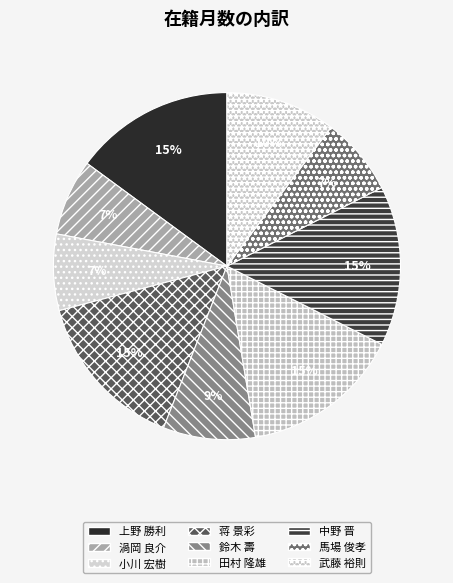

What is the ratio of the value at 小川 宏樹 to the value at 馬場 俊孝?

1.0